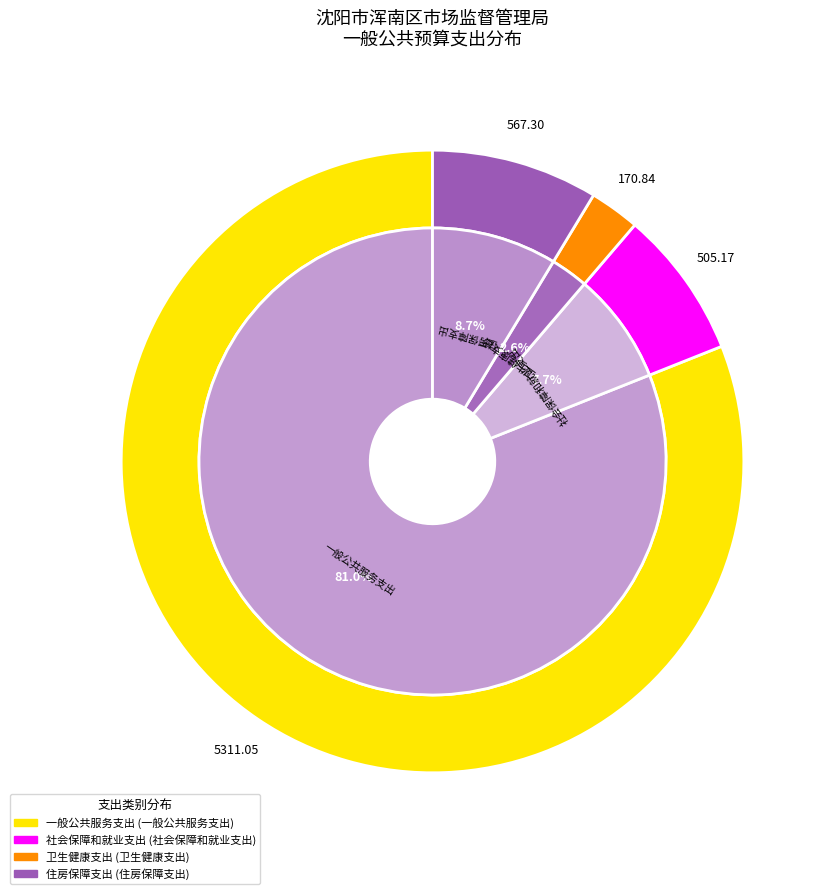

What percentage is NOT represented by 住房保障支出?

91.3%